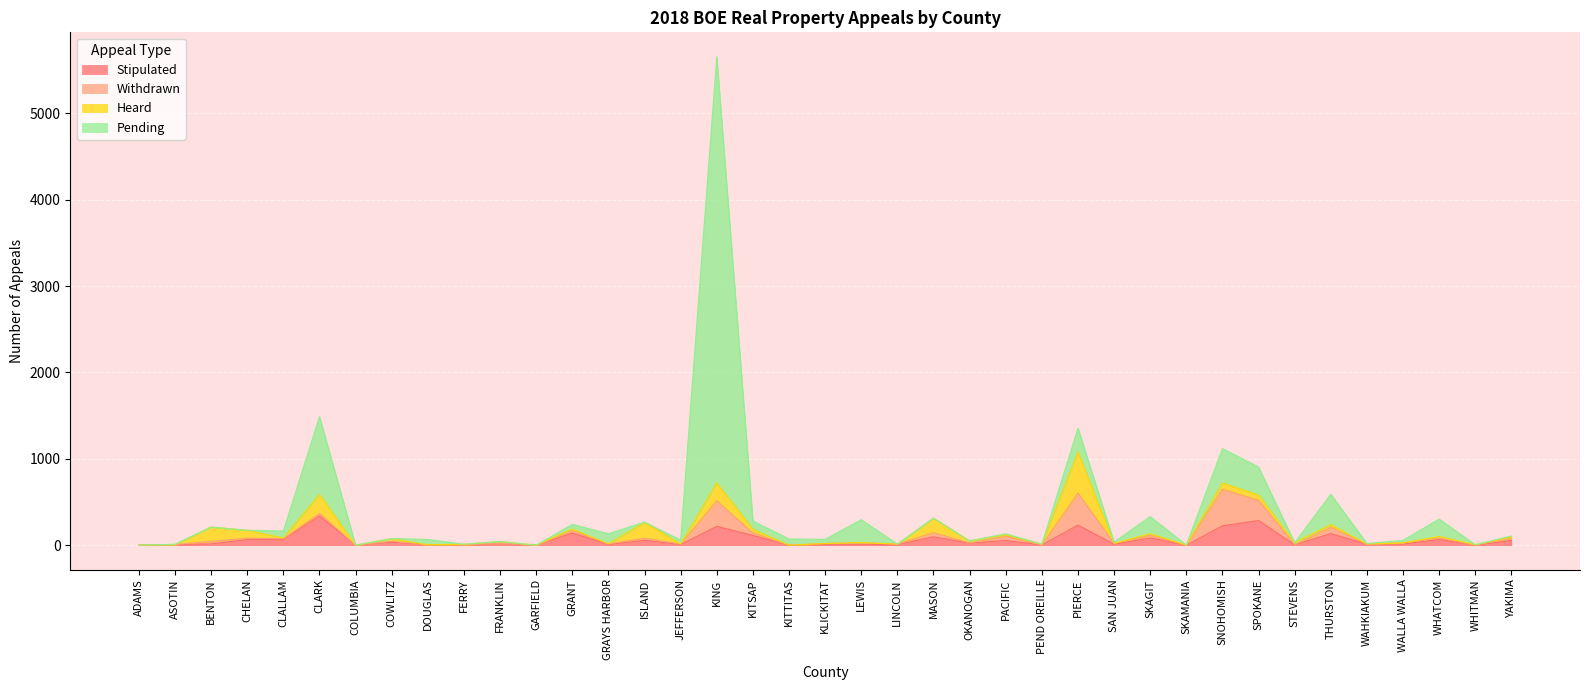

Reading left to right, extract all data points from this chart.

Stipulated: ADAMS=0	ASOTIN=7	BENTON=15	CHELAN=64	CLALLAM=66	CLARK=340	COLUMBIA=0	COWLITZ=35	DOUGLAS=4	FERRY=3	FRANKLIN=17	GARFIELD=0	GRANT=141	GRAYS HARBOR=8	ISLAND=56	JEFFERSON=8	KING=218	KITSAP=113	KITTITAS=0	KLICKITAT=11	LEWIS=11	LINCOLN=8	MASON=97	OKANOGAN=24	PACIFIC=54	PEND OREILLE=2	PIERCE=232	SAN JUAN=11	SKAGIT=84	SKAMANIA=0	SNOHOMISH=224	SPOKANE=285	STEVENS=4	THURSTON=134	WAHKIAKUM=12	WALLA WALLA=13	WHATCOM=66	WHITMAN=0	YAKIMA=55
Withdrawn: ADAMS=0	ASOTIN=0	BENTON=30	CHELAN=16	CLALLAM=9	CLARK=28	COLUMBIA=0	COWLITZ=11	DOUGLAS=0	FERRY=0	FRANKLIN=6	GARFIELD=0	GRANT=30	GRAYS HARBOR=7	ISLAND=25	JEFFERSON=5	KING=296	KITSAP=29	KITTITAS=0	KLICKITAT=8	LEWIS=19	LINCOLN=4	MASON=48	OKANOGAN=1	PACIFIC=52	PEND OREILLE=0	PIERCE=371	SAN JUAN=9	SKAGIT=31	SKAMANIA=0	SNOHOMISH=424	SPOKANE=236	STEVENS=2	THURSTON=74	WAHKIAKUM=1	WALLA WALLA=13	WHATCOM=19	WHITMAN=0	YAKIMA=27
Heard: ADAMS=0	ASOTIN=0	BENTON=165	CHELAN=92	CLALLAM=8	CLARK=220	COLUMBIA=0	COWLITZ=31	DOUGLAS=0	FERRY=8	FRANKLIN=20	GARFIELD=0	GRANT=17	GRAYS HARBOR=0	ISLAND=183	JEFFERSON=0	KING=208	KITSAP=43	KITTITAS=0	KLICKITAT=0	LEWIS=0	LINCOLN=0	MASON=168	OKANOGAN=25	PACIFIC=14	PEND OREILLE=11	PIERCE=477	SAN JUAN=0	SKAGIT=18	SKAMANIA=2	SNOHOMISH=73	SPOKANE=60	STEVENS=22	THURSTON=31	WAHKIAKUM=0	WALLA WALLA=0	WHATCOM=15	WHITMAN=6	YAKIMA=13
Pending: ADAMS=0	ASOTIN=4	BENTON=0	CHELAN=1	CLALLAM=81	CLARK=900	COLUMBIA=0	COWLITZ=0	DOUGLAS=62	FERRY=0	FRANKLIN=0	GARFIELD=0	GRANT=53	GRAYS HARBOR=117	ISLAND=3	JEFFERSON=46	KING=4932	KITSAP=94	KITTITAS=72	KLICKITAT=48	LEWIS=265	LINCOLN=0	MASON=0	OKANOGAN=0	PACIFIC=12	PEND OREILLE=0	PIERCE=275	SAN JUAN=15	SKAGIT=198	SKAMANIA=0	SNOHOMISH=397	SPOKANE=323	STEVENS=0	THURSTON=350	WAHKIAKUM=6	WALLA WALLA=30	WHATCOM=202	WHITMAN=0	YAKIMA=12